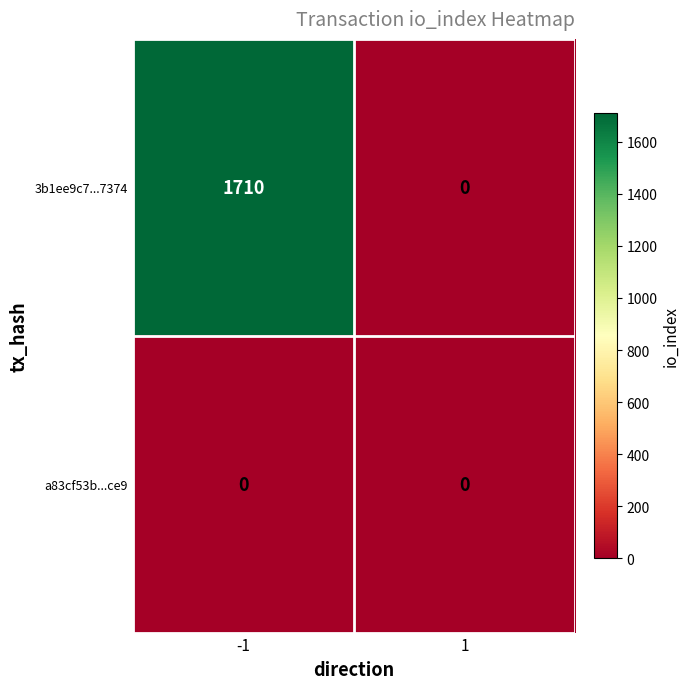

The value of a83cf53b...ce9 at -1 is 0. True or false?

True